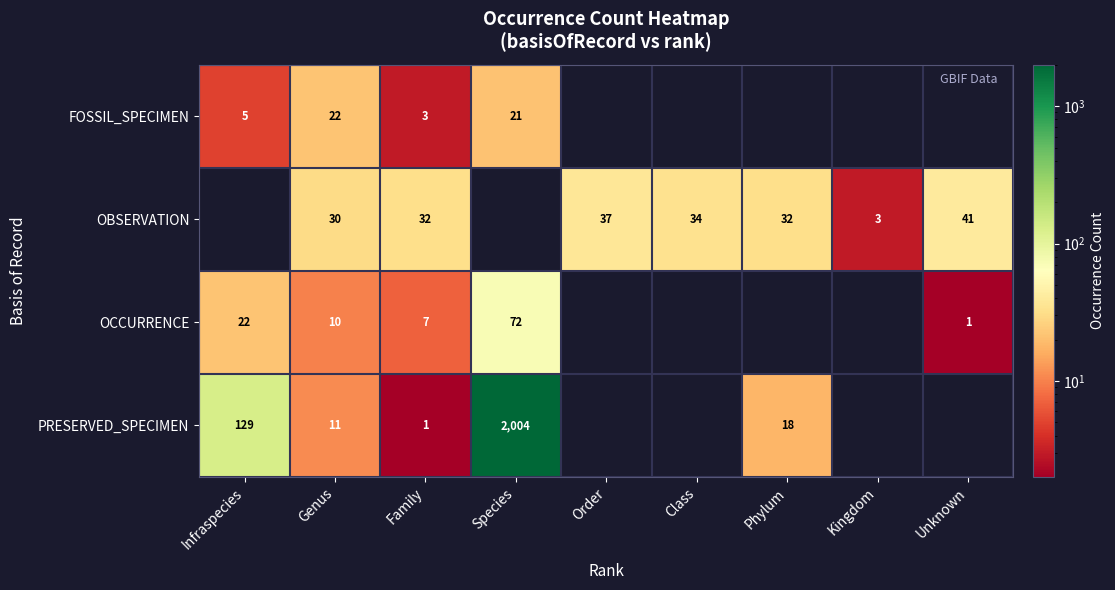

Which has a higher value, Phylum or Kingdom?

Phylum